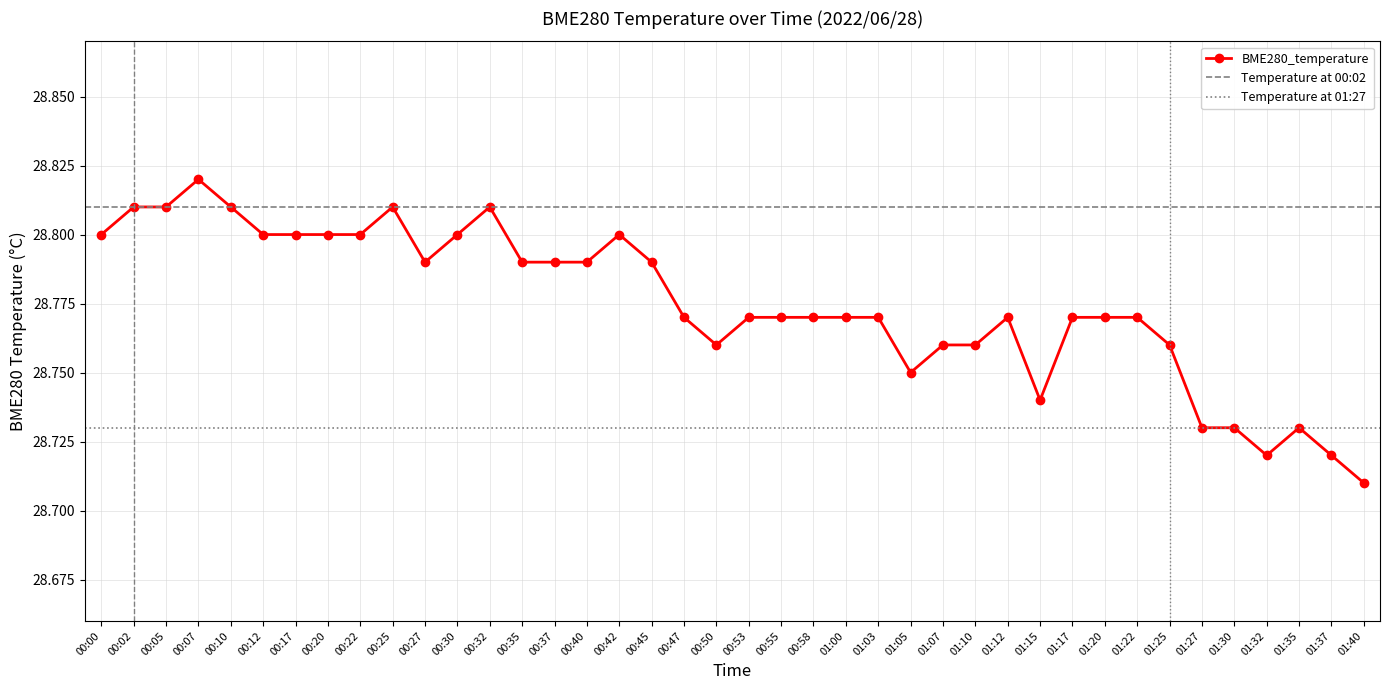

Reading right to left, what are all the values shown in this chart?

01:40=28.7	01:37=28.7	01:35=28.7	01:32=28.7	01:30=28.7	01:27=28.7	01:25=28.8	01:22=28.8	01:20=28.8	01:17=28.8	01:15=28.7	01:12=28.8	01:10=28.8	01:07=28.8	01:05=28.8	01:03=28.8	01:00=28.8	00:58=28.8	00:55=28.8	00:53=28.8	00:50=28.8	00:47=28.8	00:45=28.8	00:42=28.8	00:40=28.8	00:37=28.8	00:35=28.8	00:32=28.8	00:30=28.8	00:27=28.8	00:25=28.8	00:22=28.8	00:20=28.8	00:17=28.8	00:12=28.8	00:10=28.8	00:07=28.8	00:05=28.8	00:02=28.8	00:00=28.8